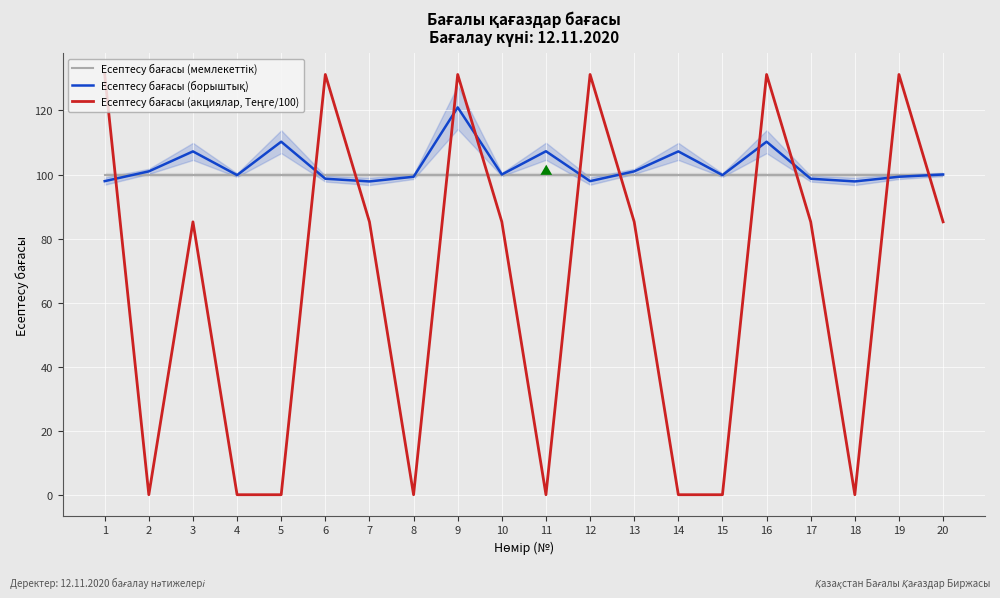

At which label is Есептесу бағасы (борыштық) closest to 109?

5